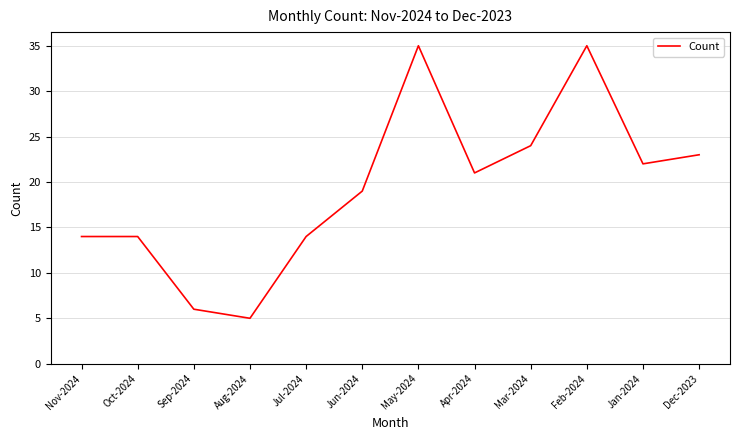

The chart shows a value of 14 at Oct-2024. True or false?

True